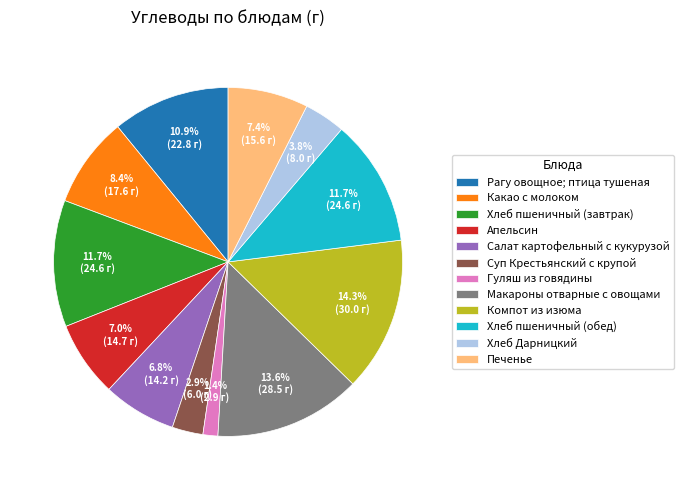

To the nearest percent, what is the difference between the Рагу овощное; птица тушеная and Хлеб пшеничный (обед) slice percentages?

1%